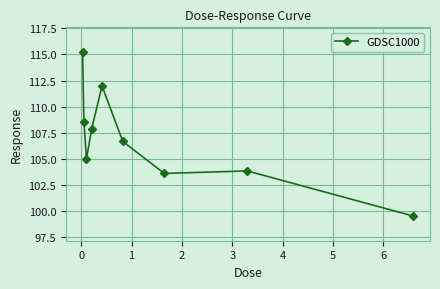

Reading left to right, list all the values displayed in this chart.

115.2	108.6	105.0	107.9	112.0	106.7	103.6	103.9	99.5